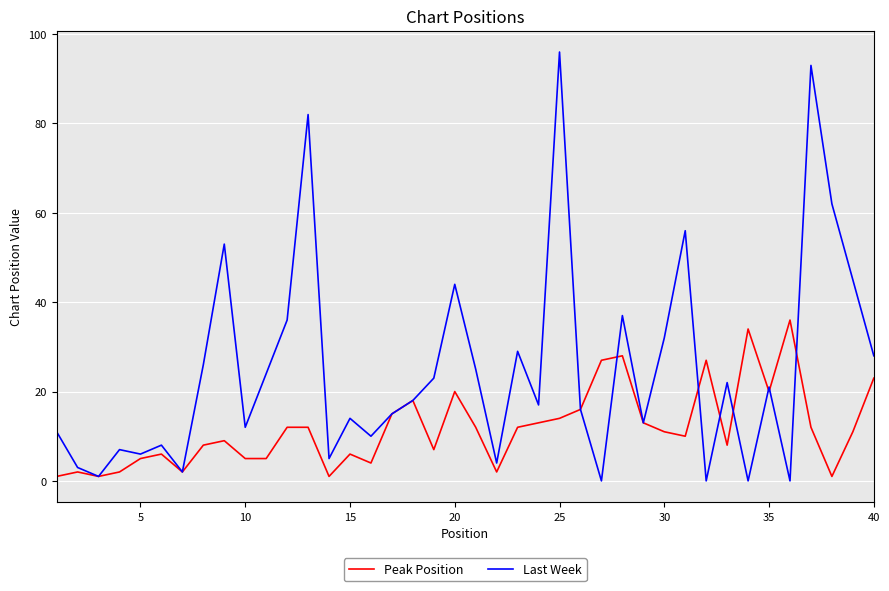

Which series has the largest total across all categories?

Last Week